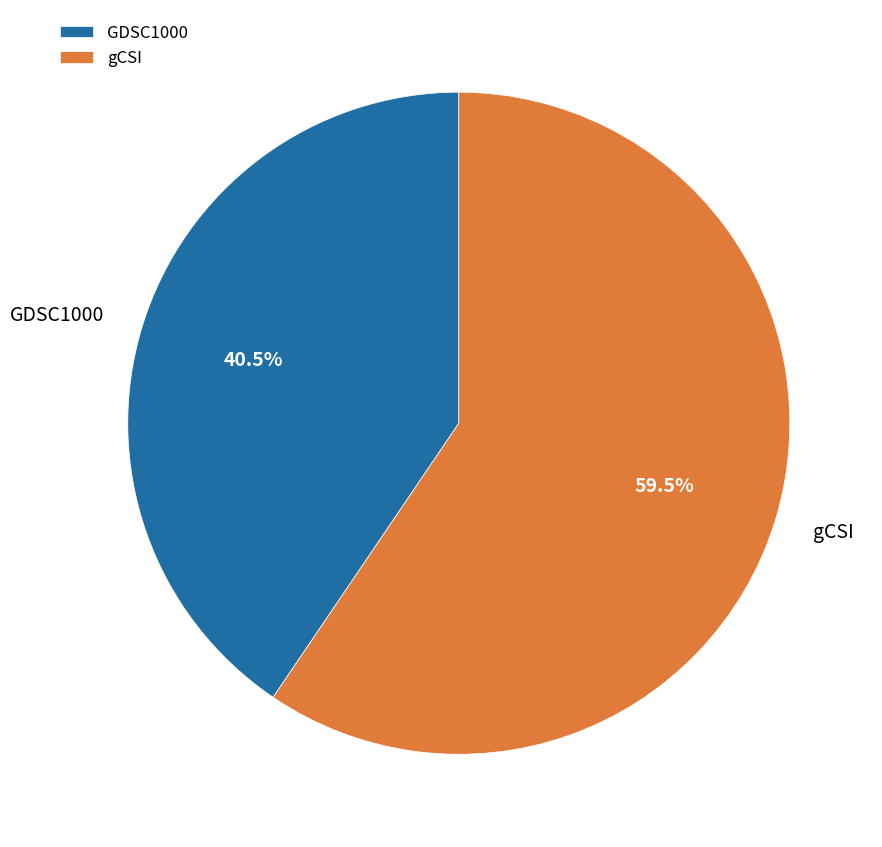

Rank the categories by value from lowest to highest.

GDSC1000, gCSI